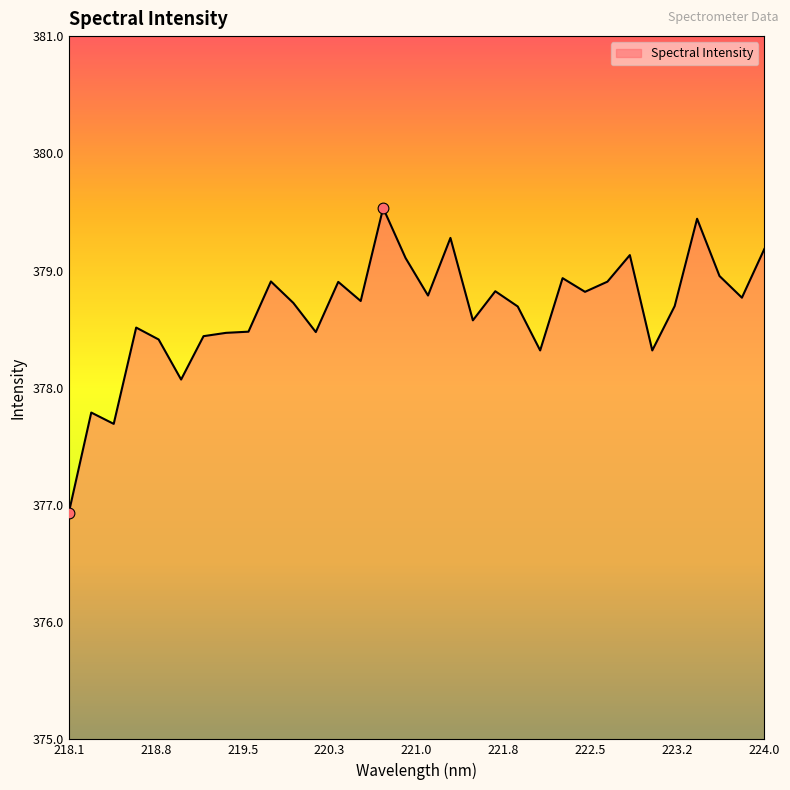

What is the maximum value shown in the chart?

379.5